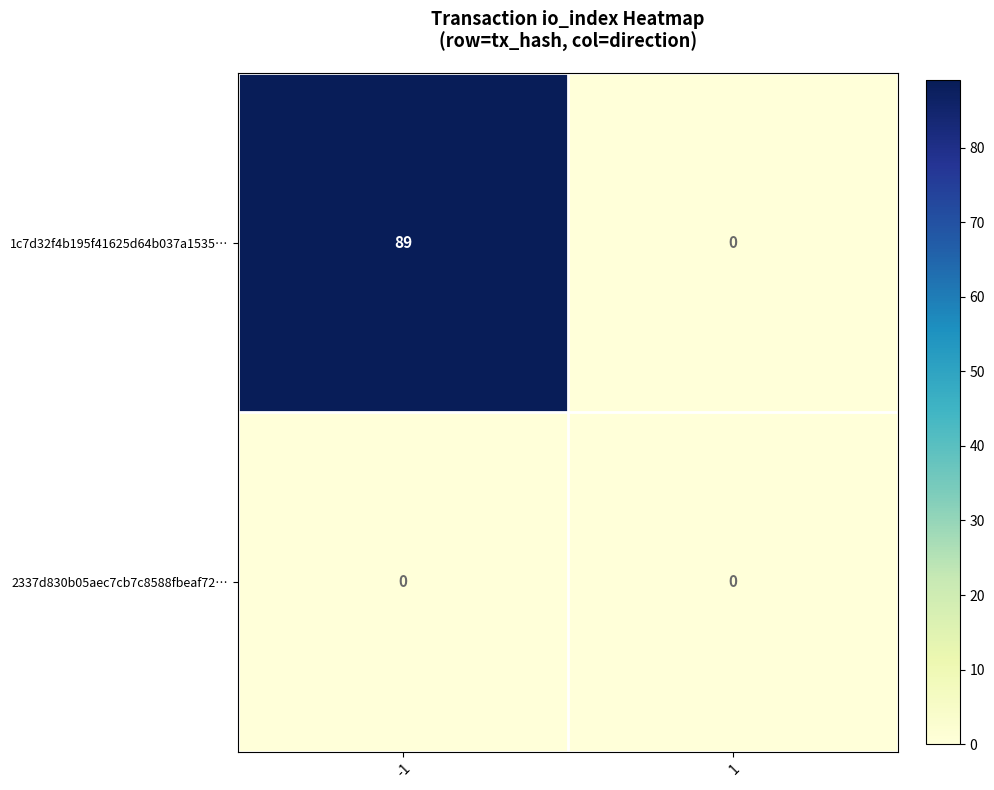

What is the maximum value for 1c7d32f4b195f41625d64b037a1535…?

89